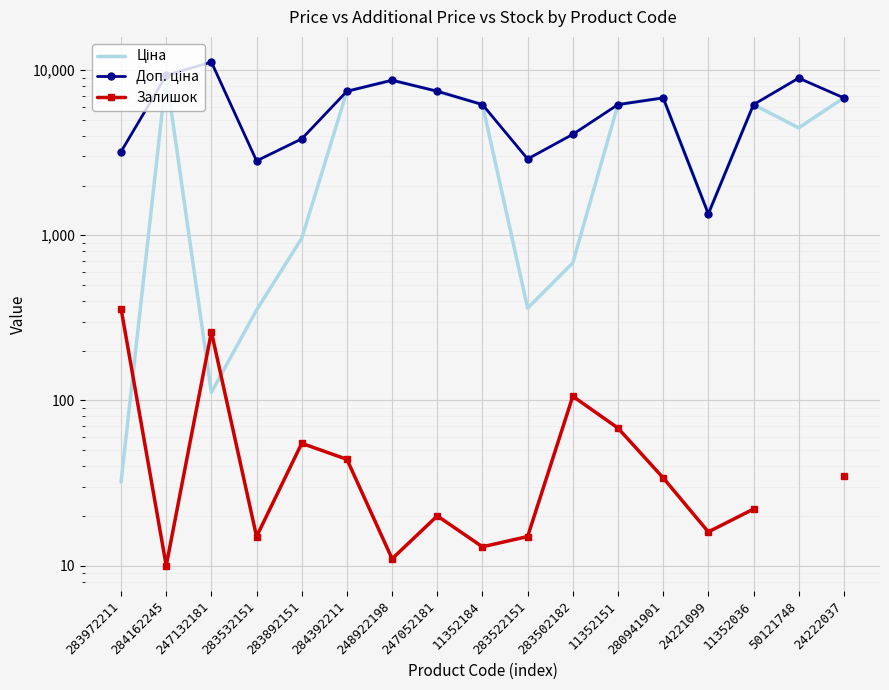

Which series has the largest total across all categories?

Доп. ціна